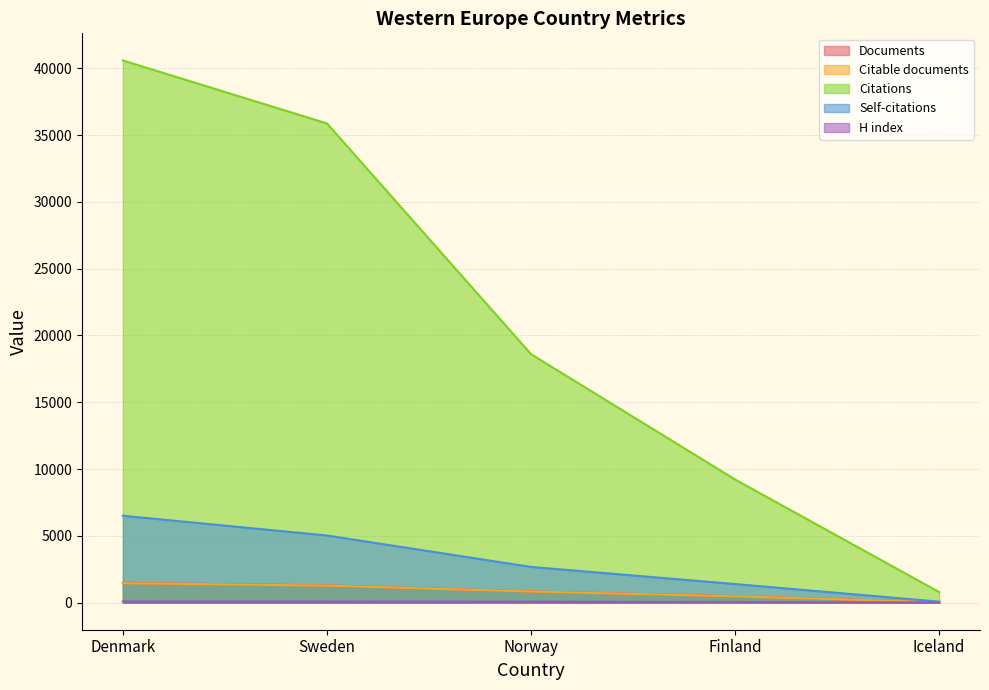

Reading right to left, transcribe all the data shown in this chart.

Documents: Iceland=32	Finland=481	Norway=839	Sweden=1289	Denmark=1482
Citable documents: Iceland=32	Finland=470	Norway=829	Sweden=1274	Denmark=1455
Citations: Iceland=787	Finland=9216	Norway=18602	Sweden=35875	Denmark=40591
Self-citations: Iceland=73	Finland=1390	Norway=2673	Sweden=5025	Denmark=6505
H index: Iceland=16	Finland=48	Norway=65	Sweden=85	Denmark=87